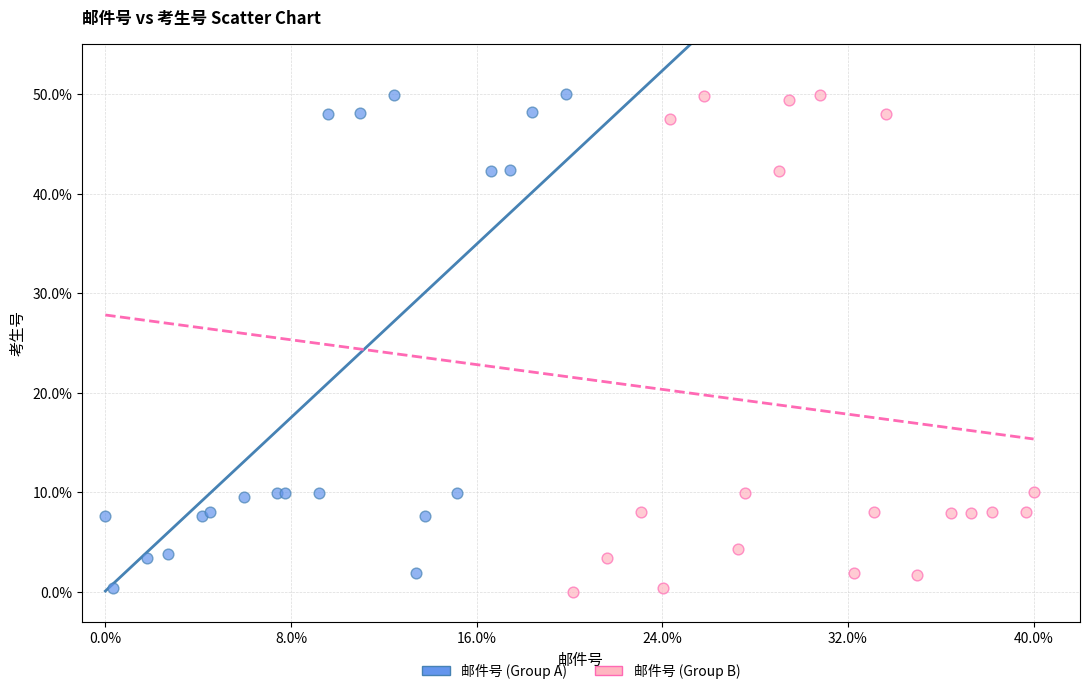

What are all the series names shown in the legend?

邮件号 (Group A), 邮件号 (Group B)